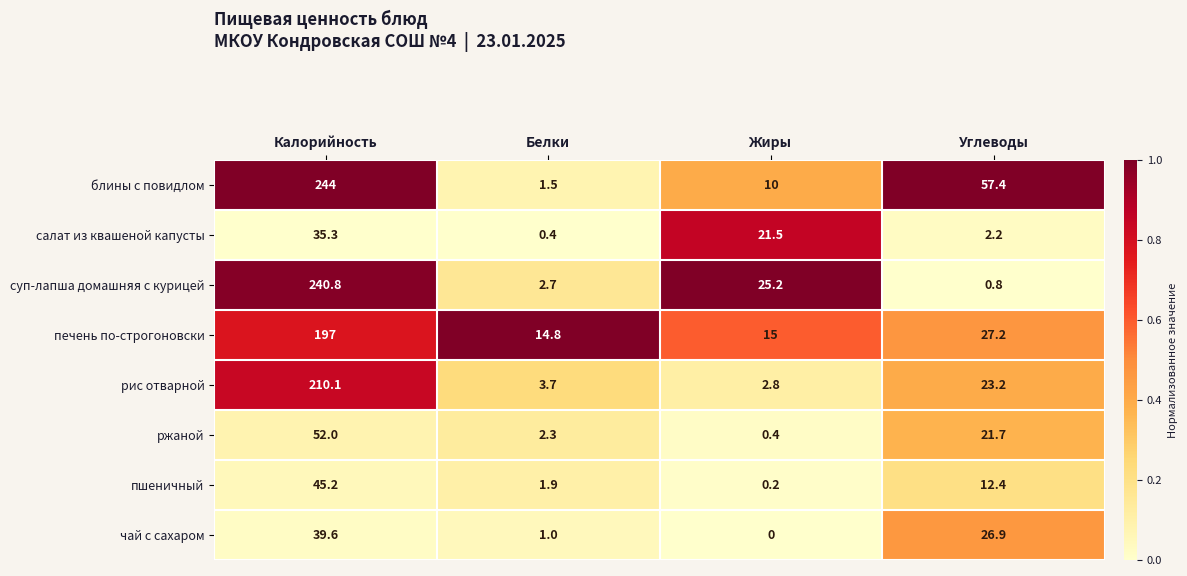

At how many categories does at least one series exceed 0?

4